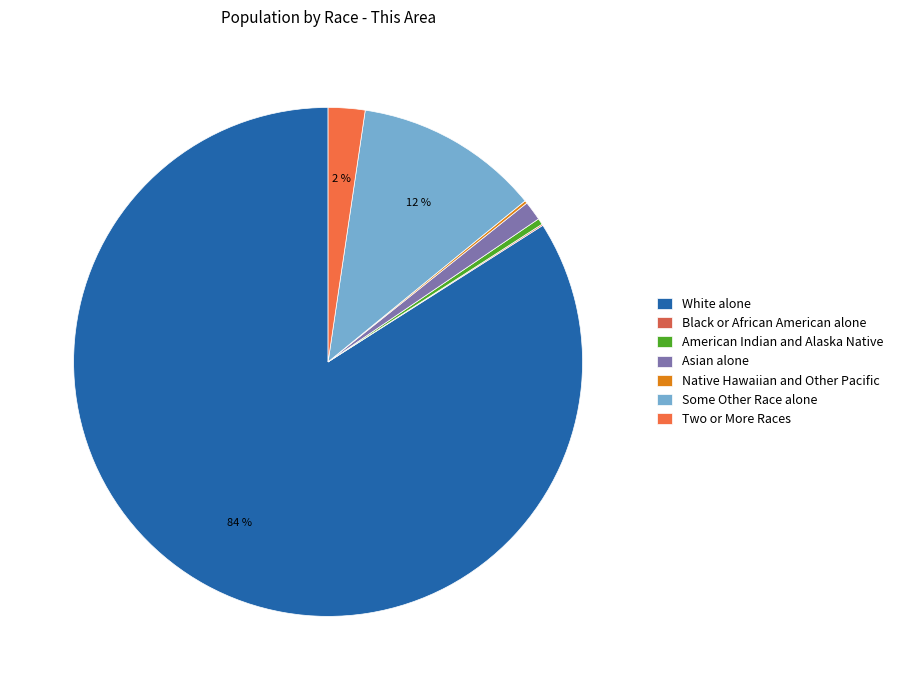

To the nearest percent, what is the difference between the largest and smallest slice percentages?

84%